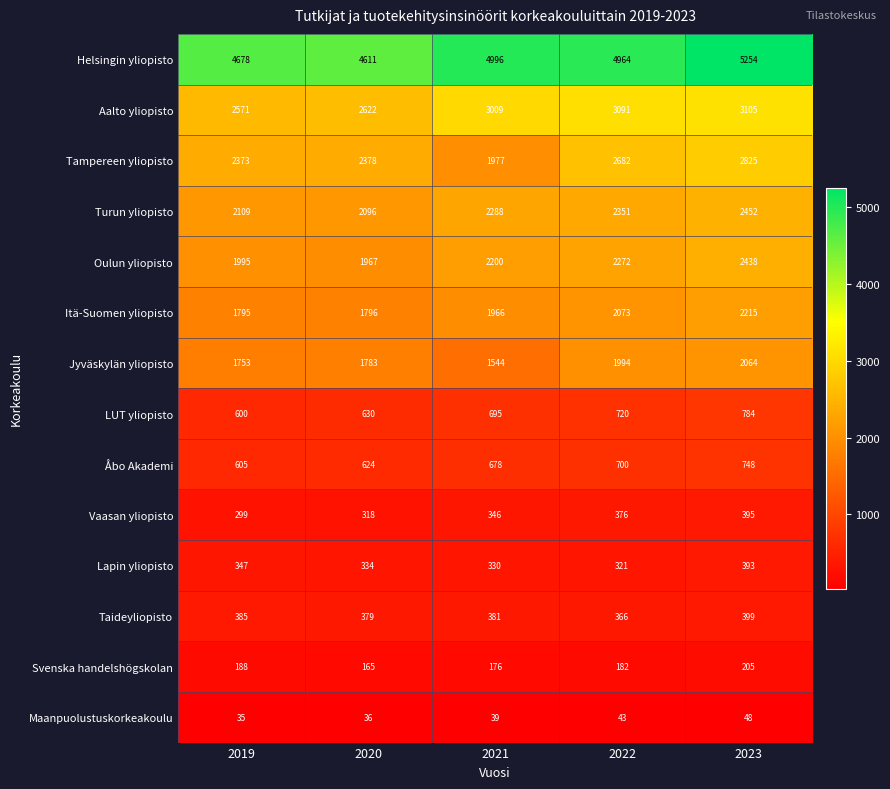

At which category is the sum across all series the highest?

2023